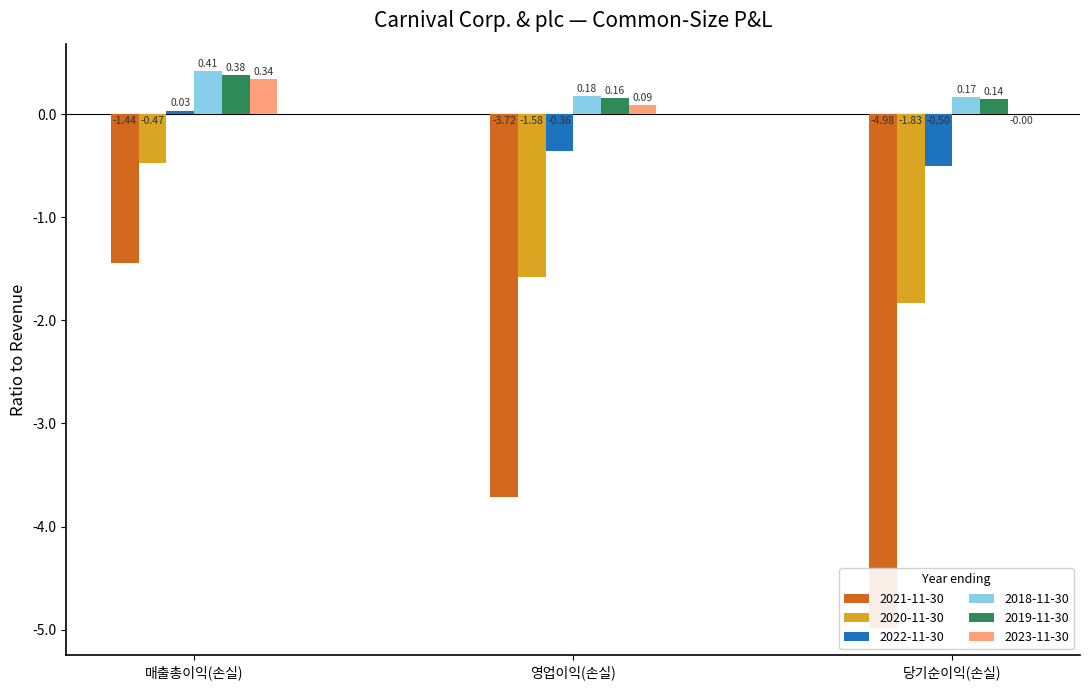

What is the label of the 2nd bar from the left?

영업이익(손실)